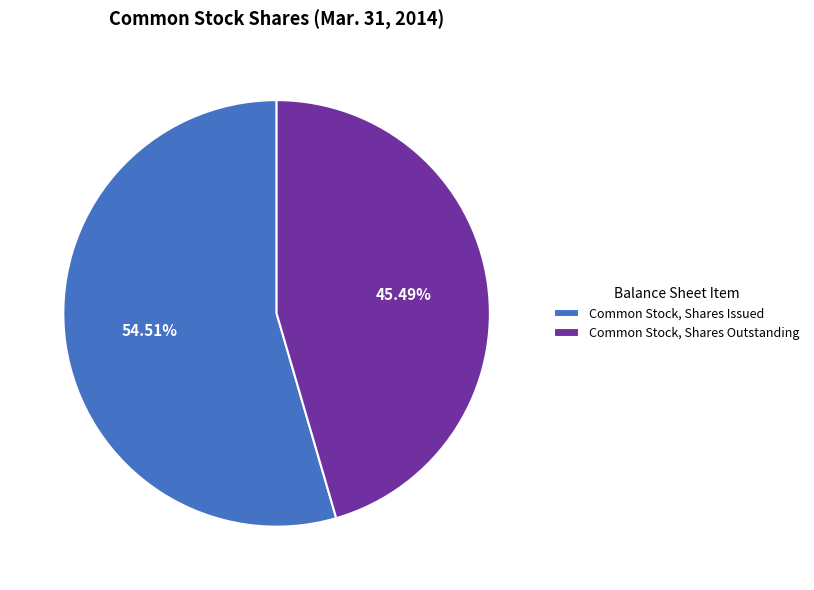

To the nearest percent, what portion does Common Stock, Shares Issued represent?

55%